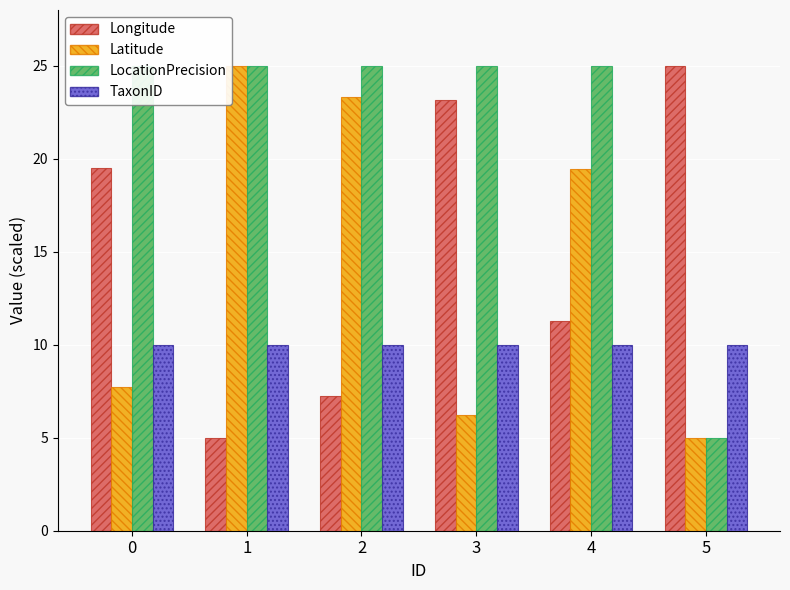

Is the value of Longitude at 5 greater than the value of LocationPrecision at 0?

No